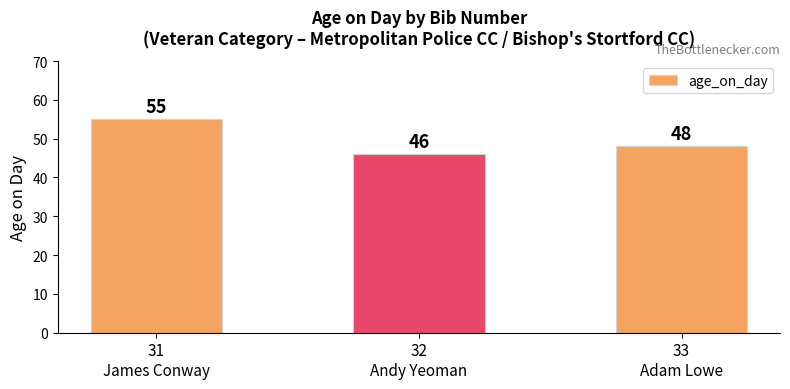

How many data points are less than 48?

1